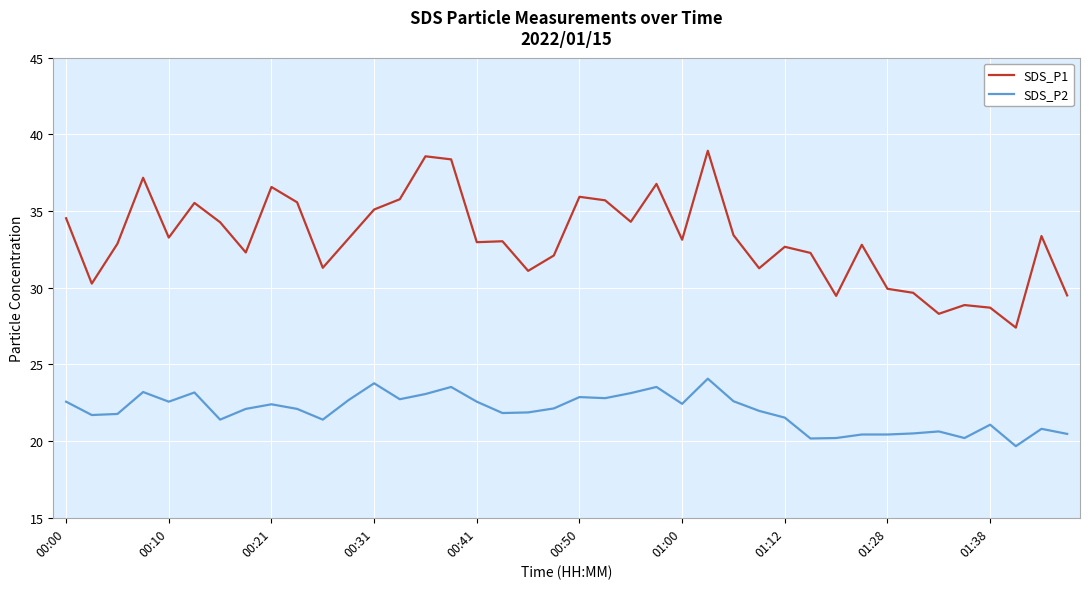

List the series in order of their overall mean, highest first.

SDS_P1, SDS_P2